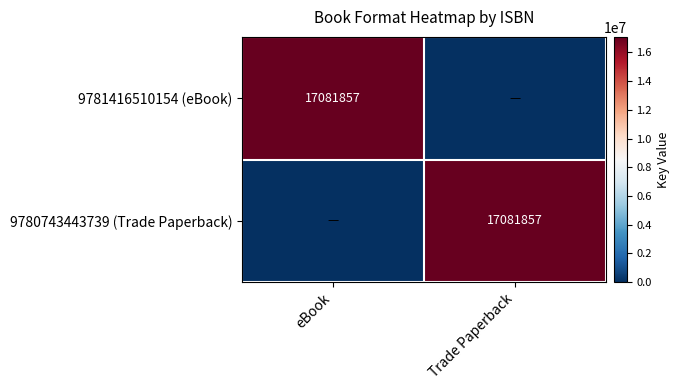

True or false: 9780743443739 (Trade Paperback) has a value of 17081857 at Trade Paperback.

True